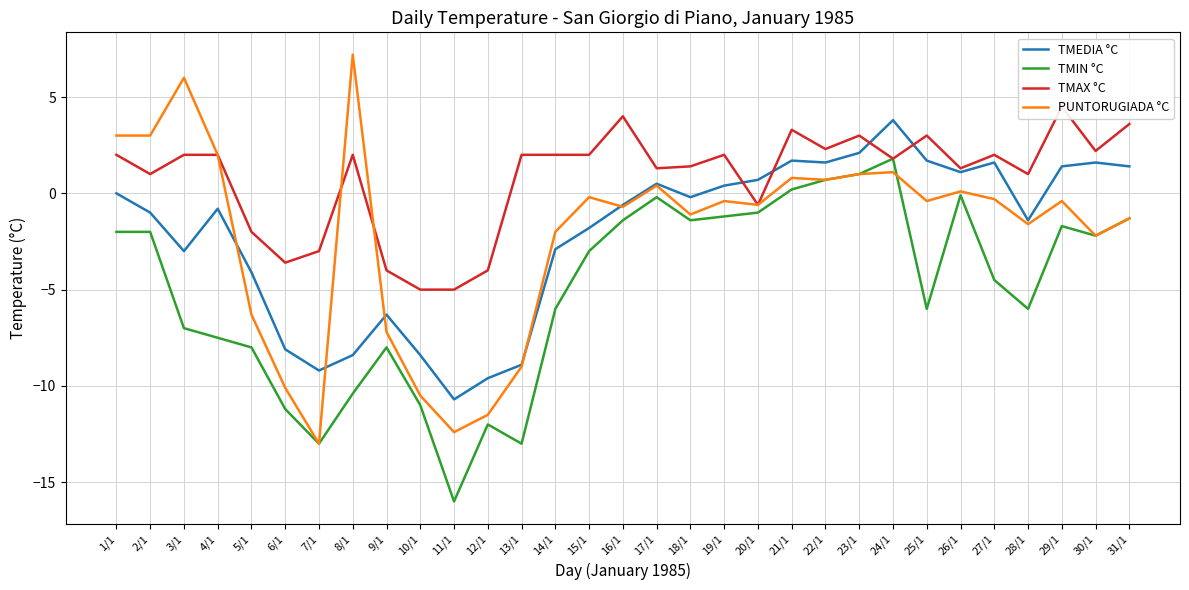

At 8/1, list the series in order from largest to smallest.

PUNTORUGIADA °C, TMAX °C, TMEDIA °C, TMIN °C